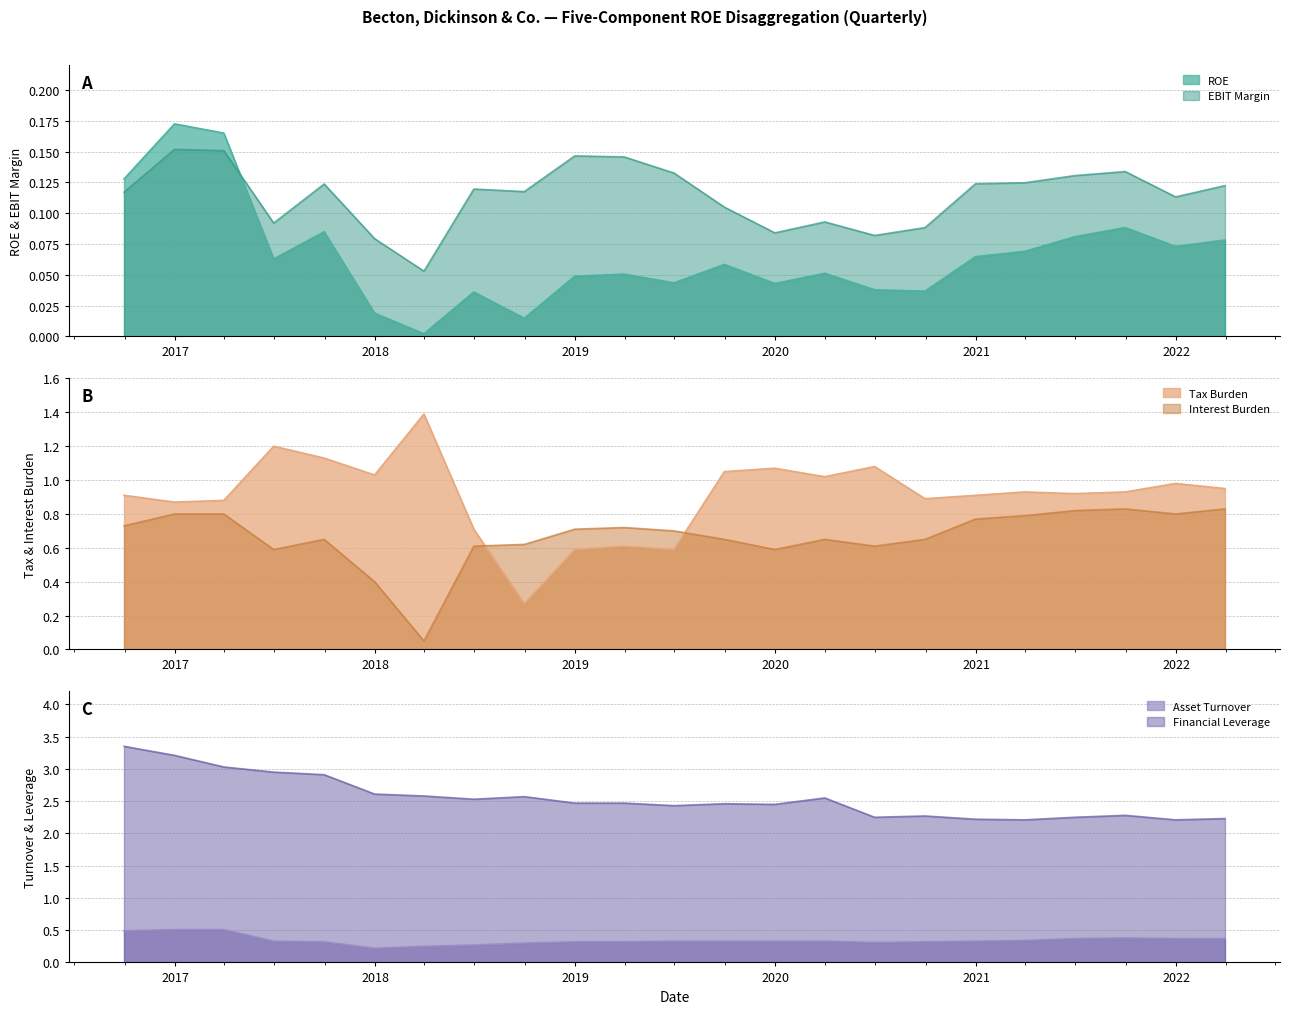

Reading right to left, what are all the values shown in this chart?

ROE: 0.1	0.1	0.1	0.1	0.1	0.1	0.0	0.0	0.1	0.0	0.1	0.0	0.1	0.0	0.0	0.0	0.0	0.0	0.1	0.1	0.2	0.2	0.1
EBIT Margin: 0.1	0.1	0.1	0.1	0.1	0.1	0.1	0.1	0.1	0.1	0.1	0.1	0.1	0.1	0.1	0.1	0.1	0.1	0.1	0.1	0.2	0.2	0.1
Tax Burden: 0.9	1.0	0.9	0.9	0.9	0.9	0.9	1.1	1.0	1.1	1.1	0.6	0.6	0.6	0.3	0.7	1.4	1.0	1.1	1.2	0.9	0.9	0.9
Interest Burden: 0.8	0.8	0.8	0.8	0.8	0.8	0.7	0.6	0.7	0.6	0.7	0.7	0.7	0.7	0.6	0.6	0.1	0.4	0.7	0.6	0.8	0.8	0.7
Asset Turnover: 0.4	0.4	0.4	0.4	0.3	0.3	0.3	0.3	0.3	0.3	0.3	0.3	0.3	0.3	0.3	0.3	0.2	0.2	0.3	0.3	0.5	0.5	0.5
Financial Leverage: 2.2	2.2	2.3	2.2	2.2	2.2	2.3	2.2	2.5	2.5	2.5	2.4	2.5	2.5	2.6	2.5	2.6	2.6	2.9	3.0	3.0	3.2	3.4